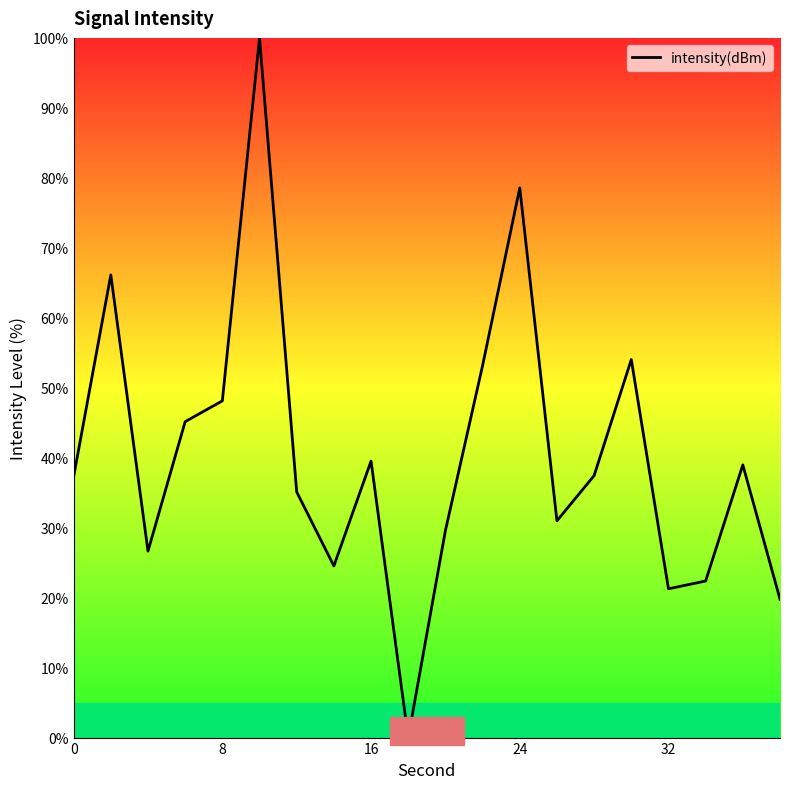

What is the maximum value shown in the chart?

100.0